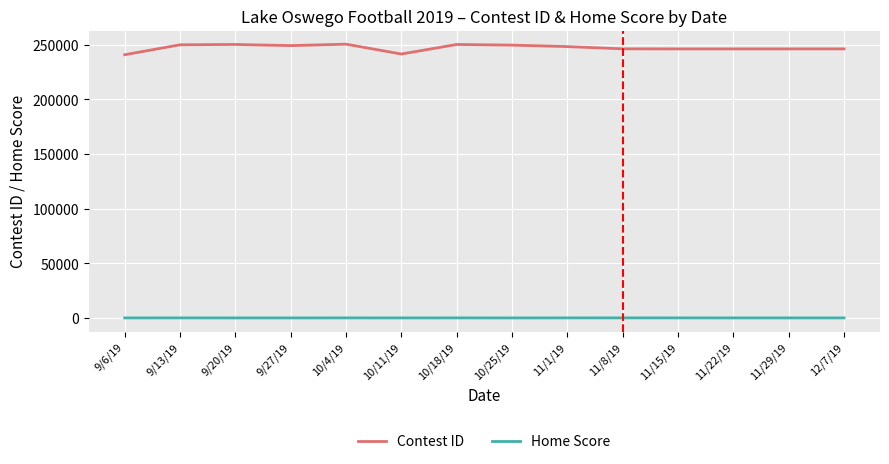

What are all the series names shown in the legend?

Contest ID, Home Score